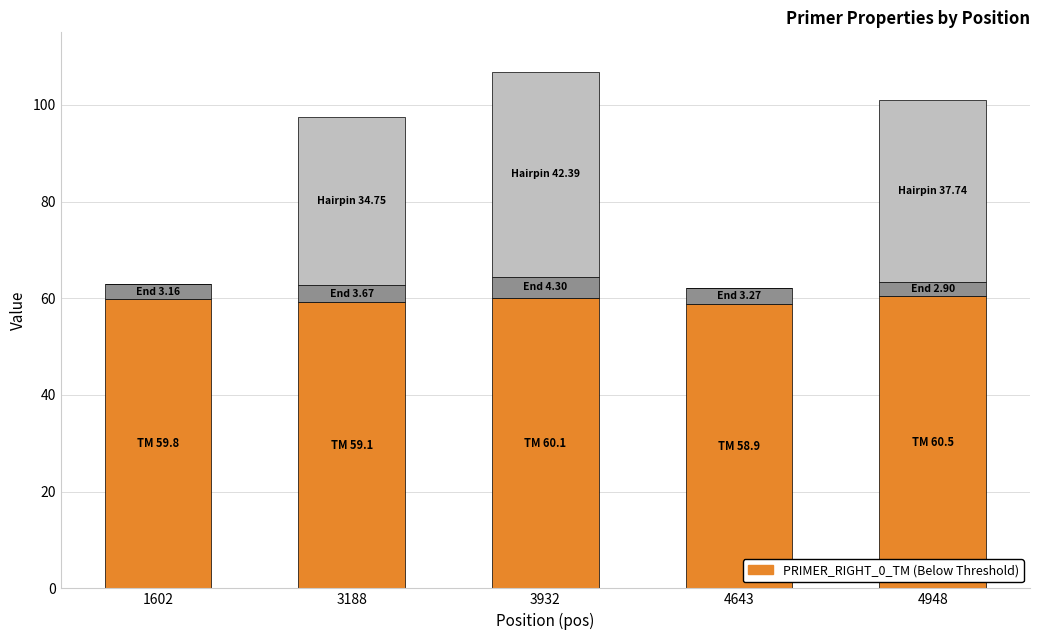

What is the total value across all series at 3188?

97.6